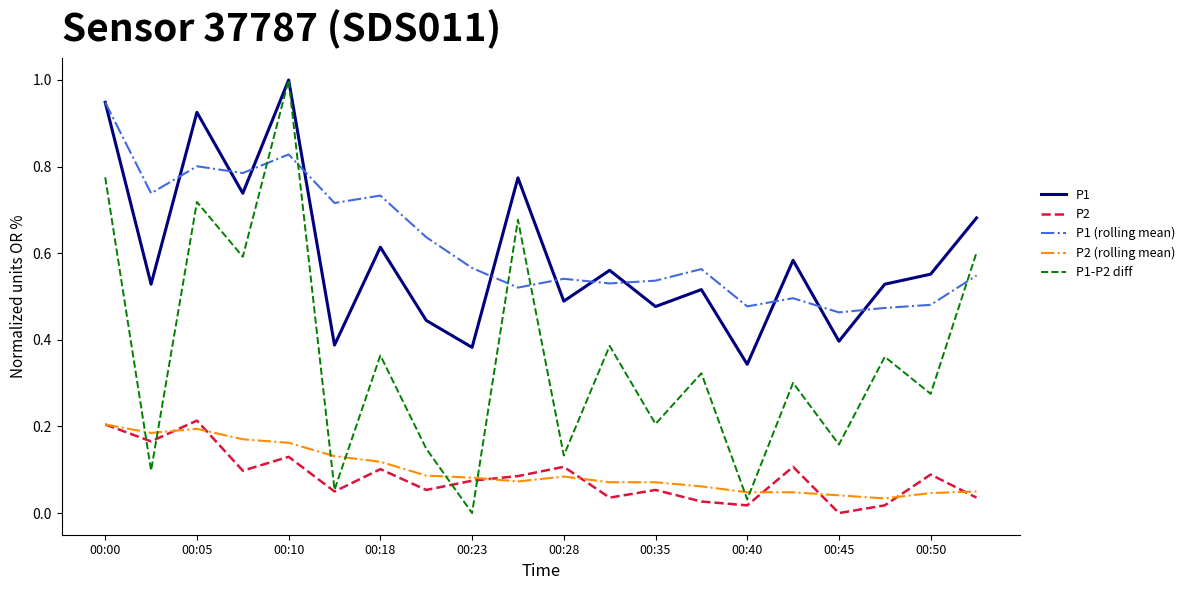

In P1-P2 diff, how many points are lower than both neighbors (excluding endpoints)?

9